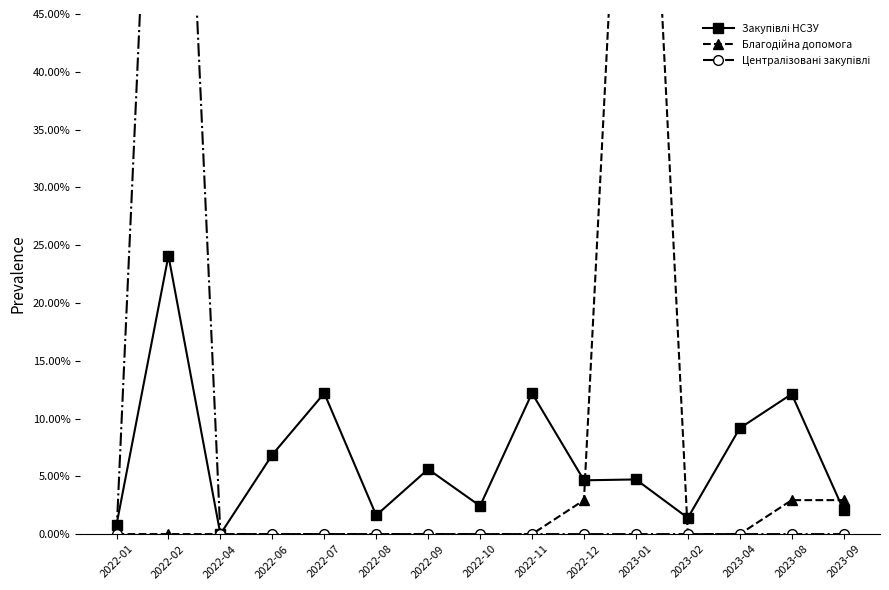

Reading left to right, what are all the values shown in this chart?

Закупівлі НСЗУ: 2022-01=0.8	2022-02=24.1	2022-04=0.0	2022-06=6.9	2022-07=12.2	2022-08=1.6	2022-09=5.6	2022-10=2.4	2022-11=12.2	2022-12=4.7	2023-01=4.7	2023-02=1.4	2023-04=9.2	2023-08=12.1	2023-09=2.1
Благодійна допомога: 2022-01=0.0	2022-02=0.0	2022-04=0.0	2022-06=0.0	2022-07=0.0	2022-08=0.0	2022-09=0.0	2022-10=0.0	2022-11=0.0	2022-12=2.9	2023-01=91.2	2023-02=0.0	2023-04=0.0	2023-08=2.9	2023-09=2.9
Централізовані закупівлі: 2022-01=0.0	2022-02=100.0	2022-04=0.0	2022-06=0.0	2022-07=0.0	2022-08=0.0	2022-09=0.0	2022-10=0.0	2022-11=0.0	2022-12=0.0	2023-01=0.0	2023-02=0.0	2023-04=0.0	2023-08=0.0	2023-09=0.0